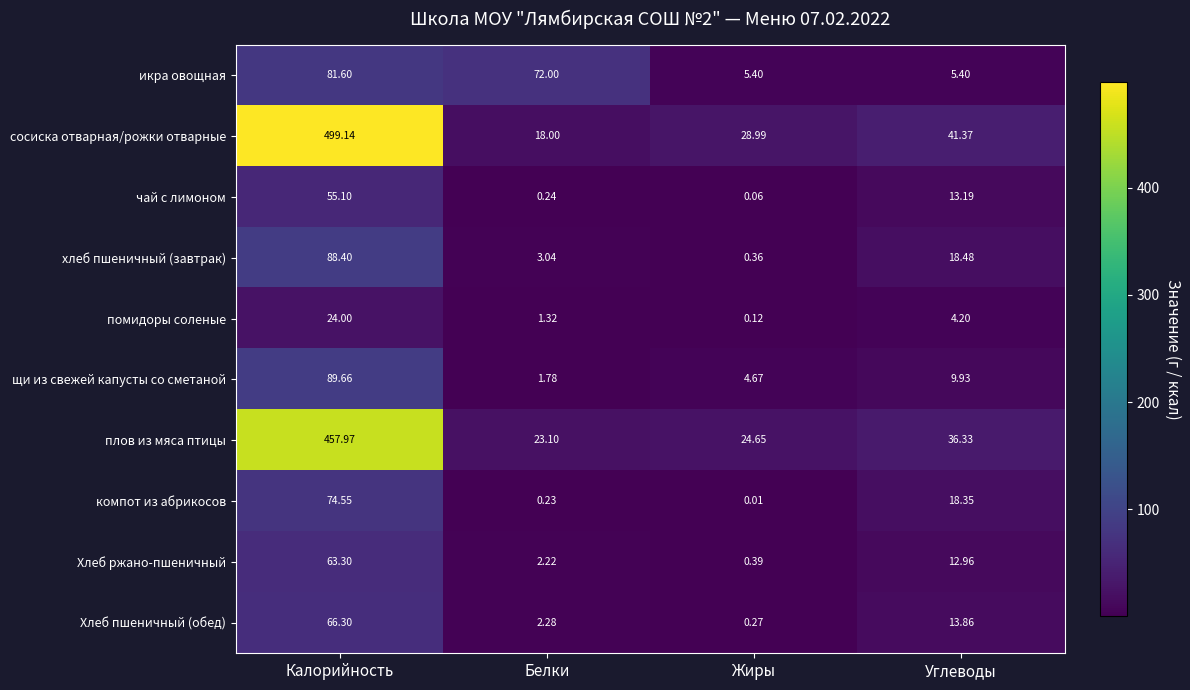

At which label is щи из свежей капусты со сметаной closest to 45?

Углеводы